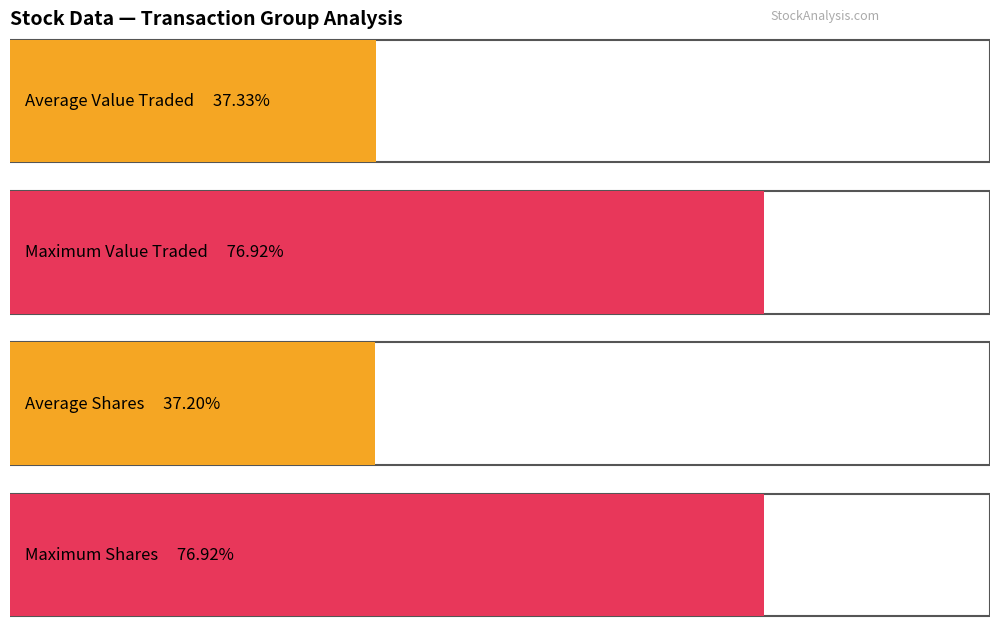

How many distinct data groups are displayed?

2